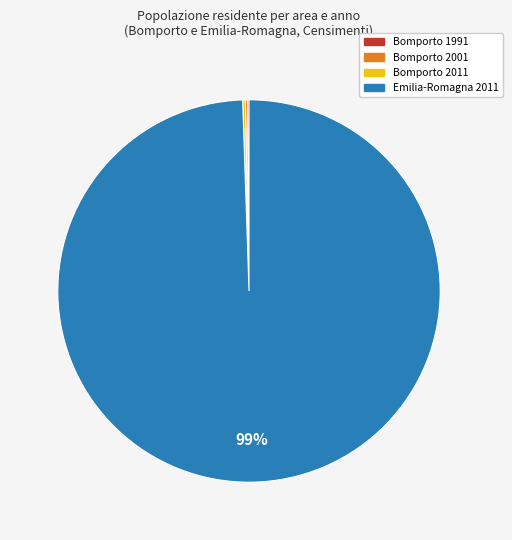

Is there any slice that represents more than half of the pie?

Yes